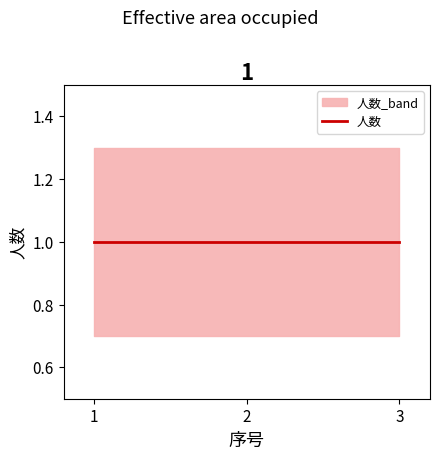

Reading right to left, list all the values displayed in this chart.

人数: 3=1.0	2=1.0	1=1.0
人数_upper: 3=1.3	2=1.3	1=1.3
人数_lower: 3=0.7	2=0.7	1=0.7